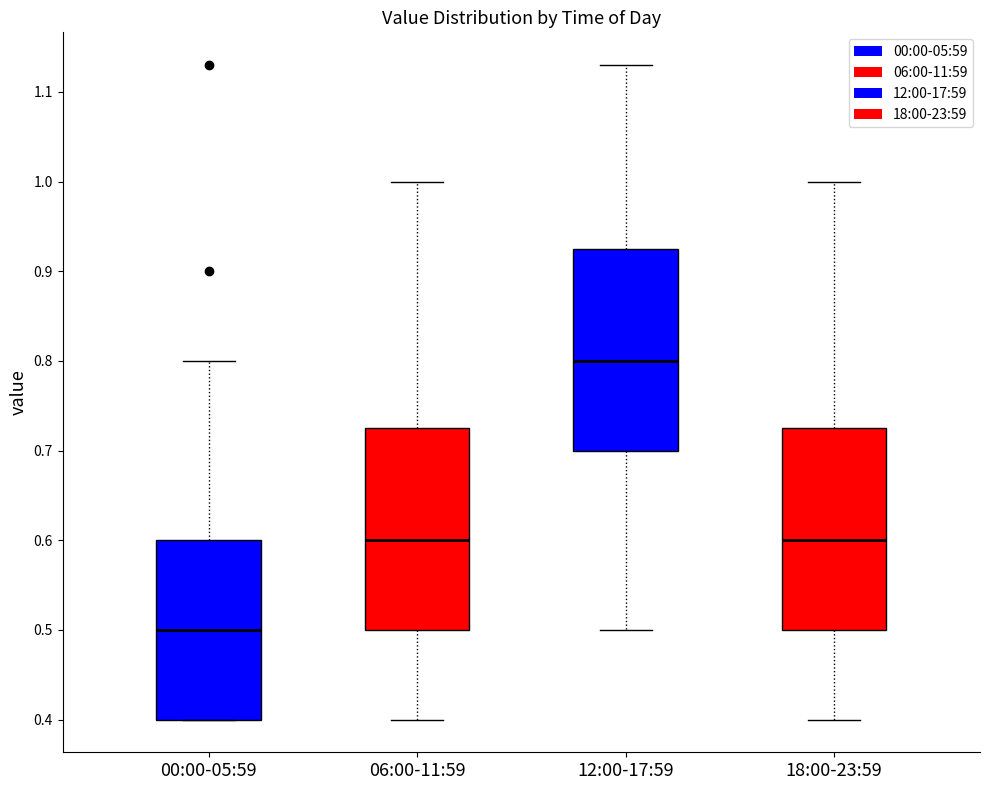

Where is the lower edge of the box for 18:00-23:59 on the y-axis? The values are not printed on the chart, so give them approximately, as read against the axis.

0.50